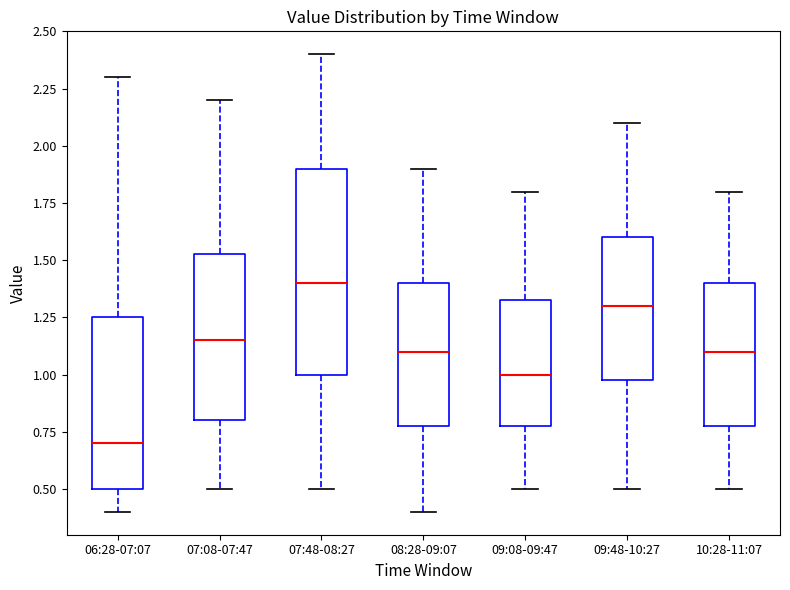

Where is the upper edge of the box for 09:48-10:27 on the y-axis? The values are not printed on the chart, so give them approximately, as read against the axis.

1.60